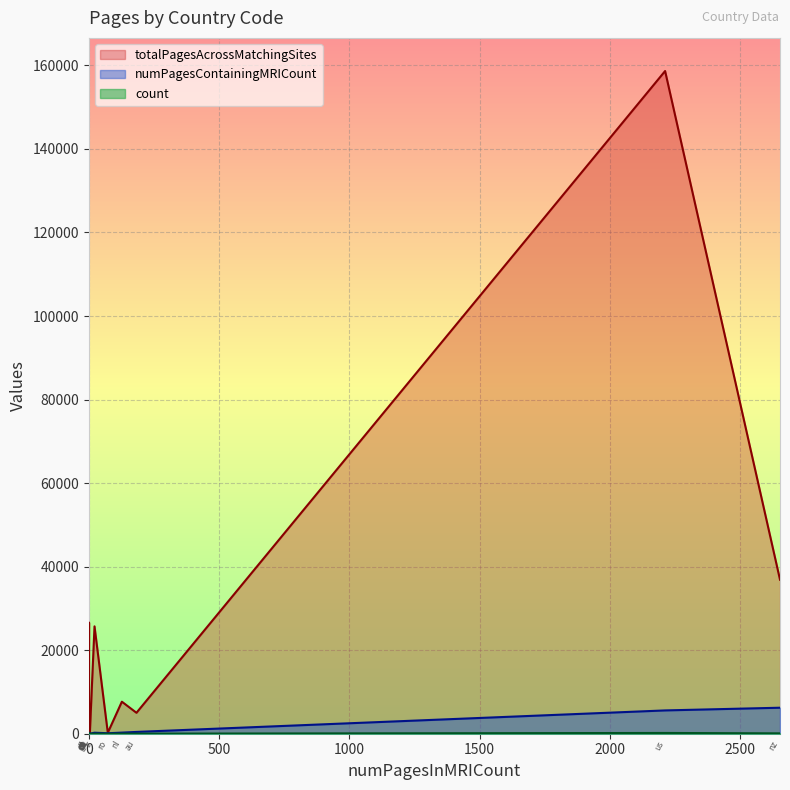

Which category has the highest value across all series?

us